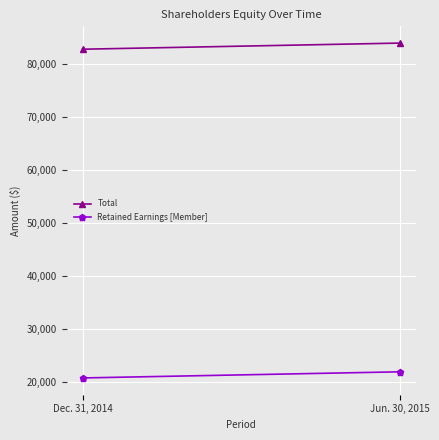

Is it true that Total equals 82799 at Dec. 31, 2014?

True